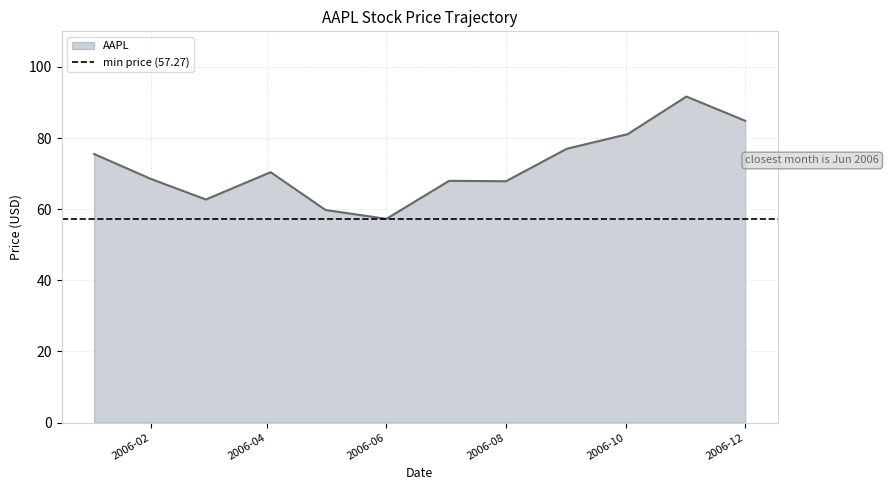

What is the maximum value for AAPL?

91.7